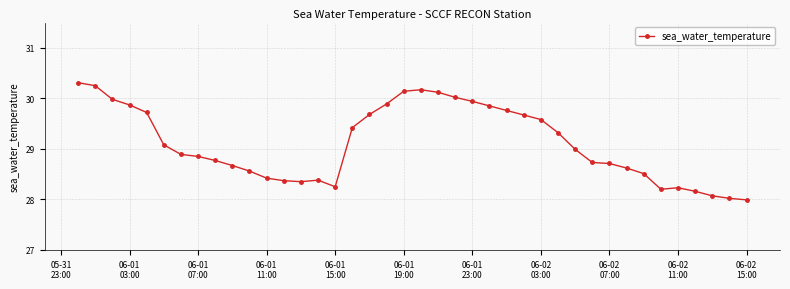

What is the value of the 1st point from the left?

30.3